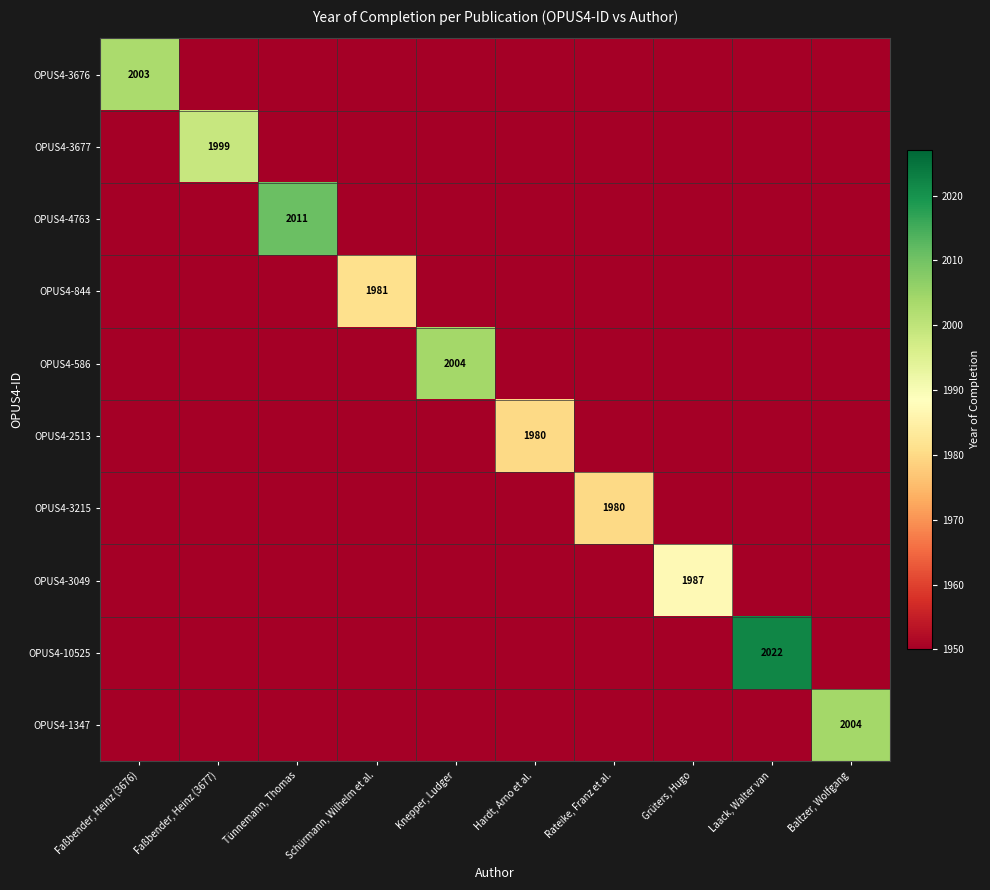

What is the smallest value displayed?

1950